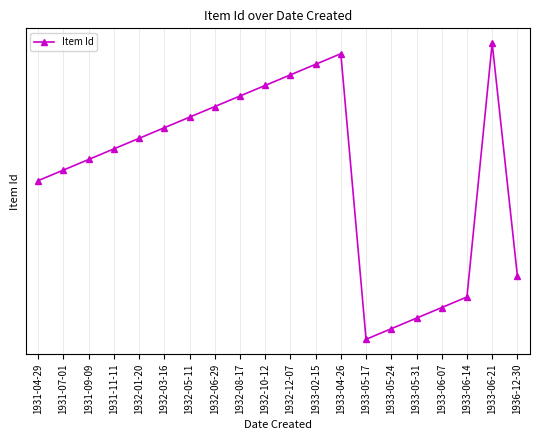

Is this an area chart (filled region under the line)?

No